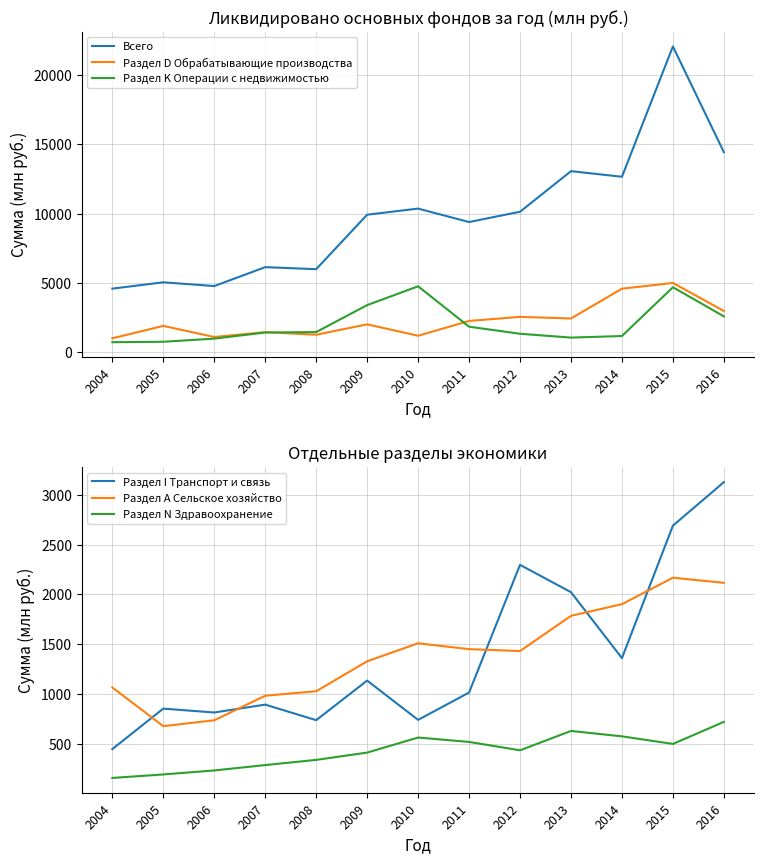

The Раздел I Транспорт и связь series shows 1137 at 2009. True or false?

True